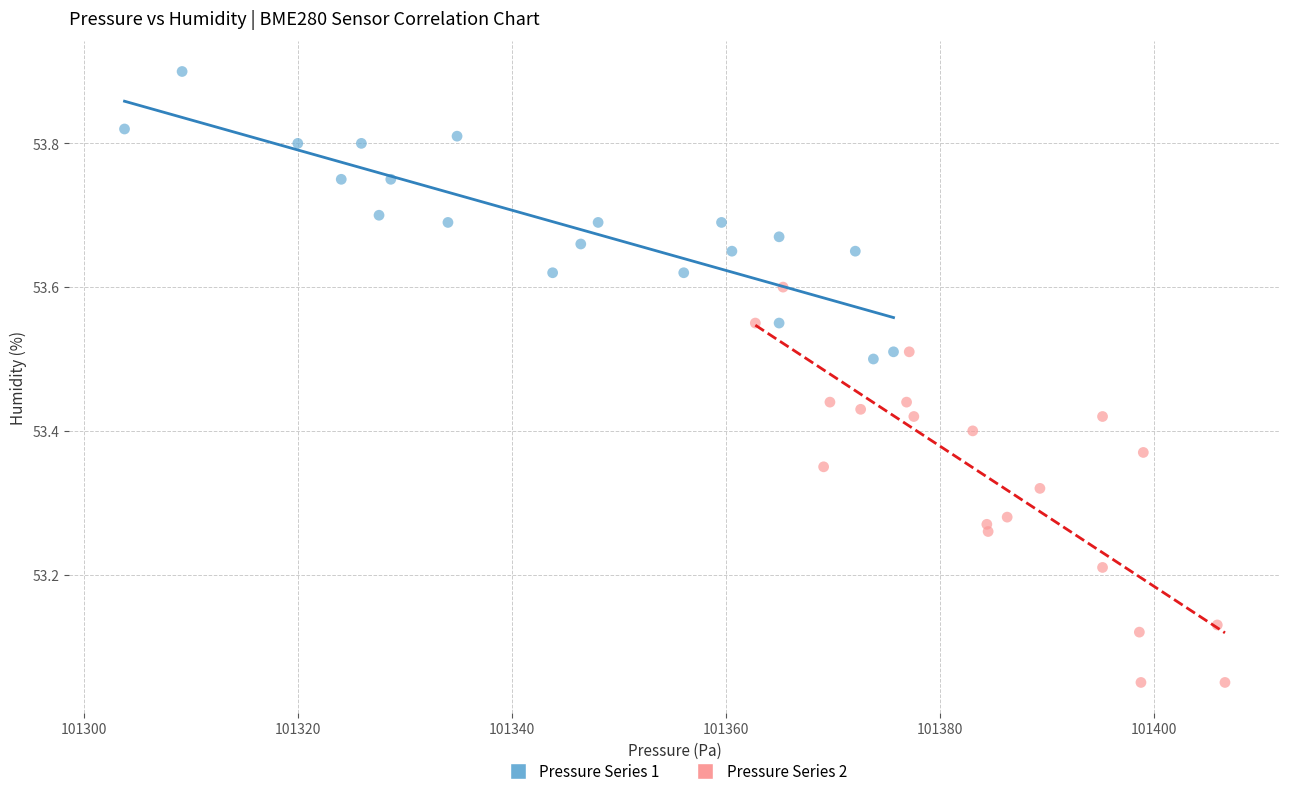

Which series has the widest spread of Y values?

Pressure Series 2